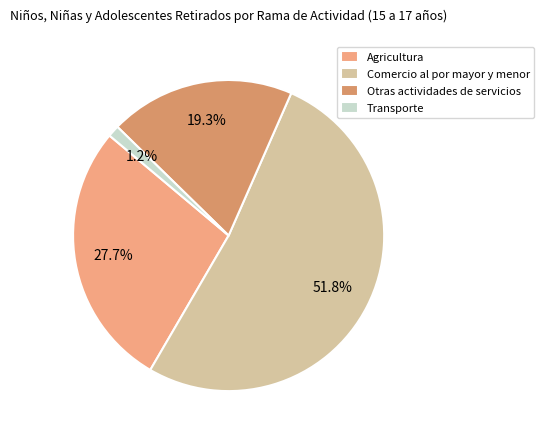

Between Otras actividades de servicios and Transporte, which is larger?

Otras actividades de servicios